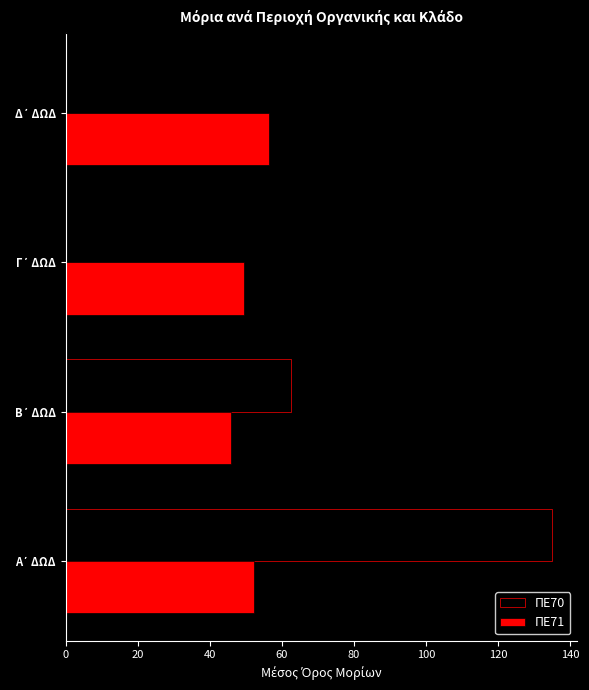

What is the sum of all ΠΕ71 values?

203.9